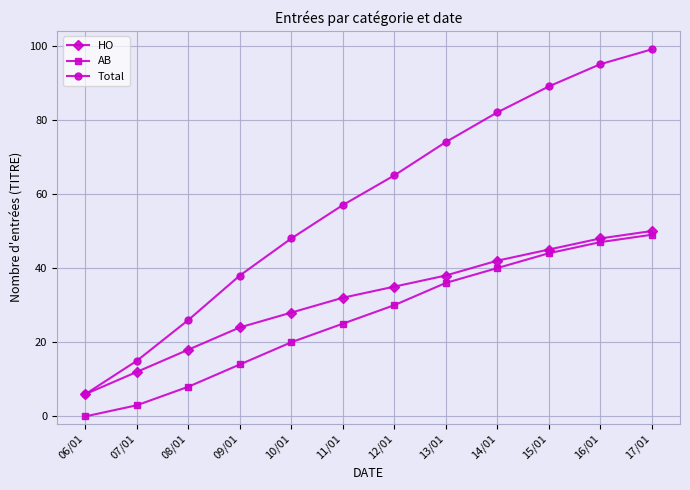

Is this an area chart (filled region under the line)?

No